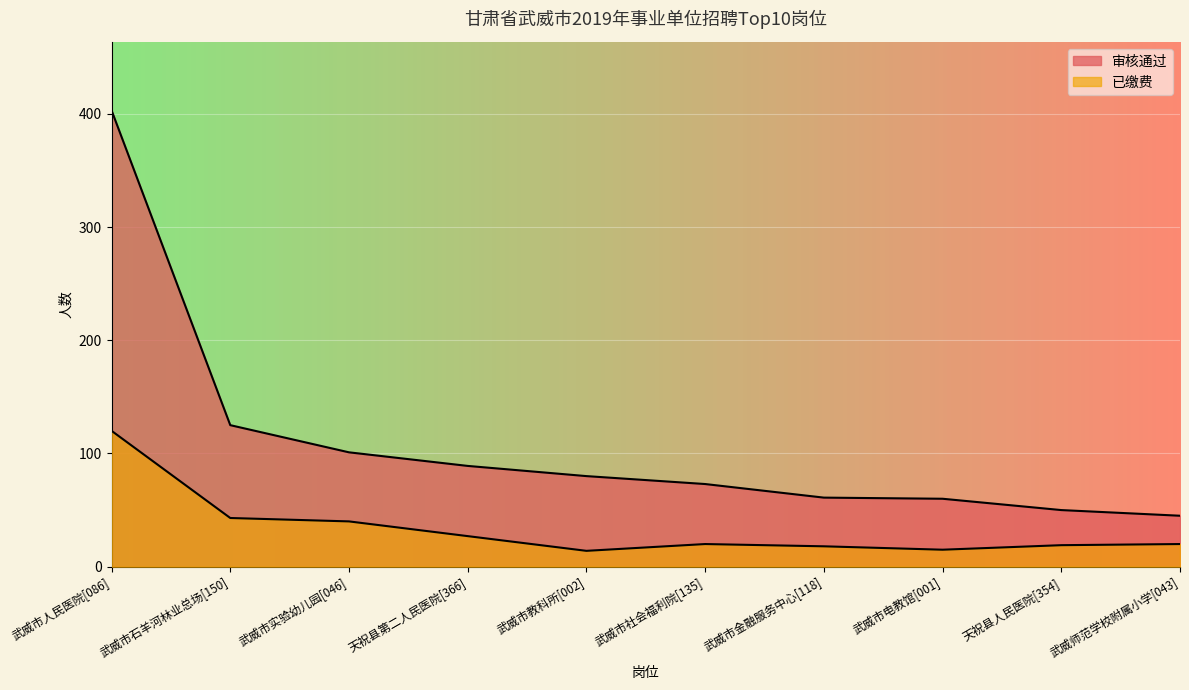

What is the total value across all series at 天祝县第二人民医院[366]?

116